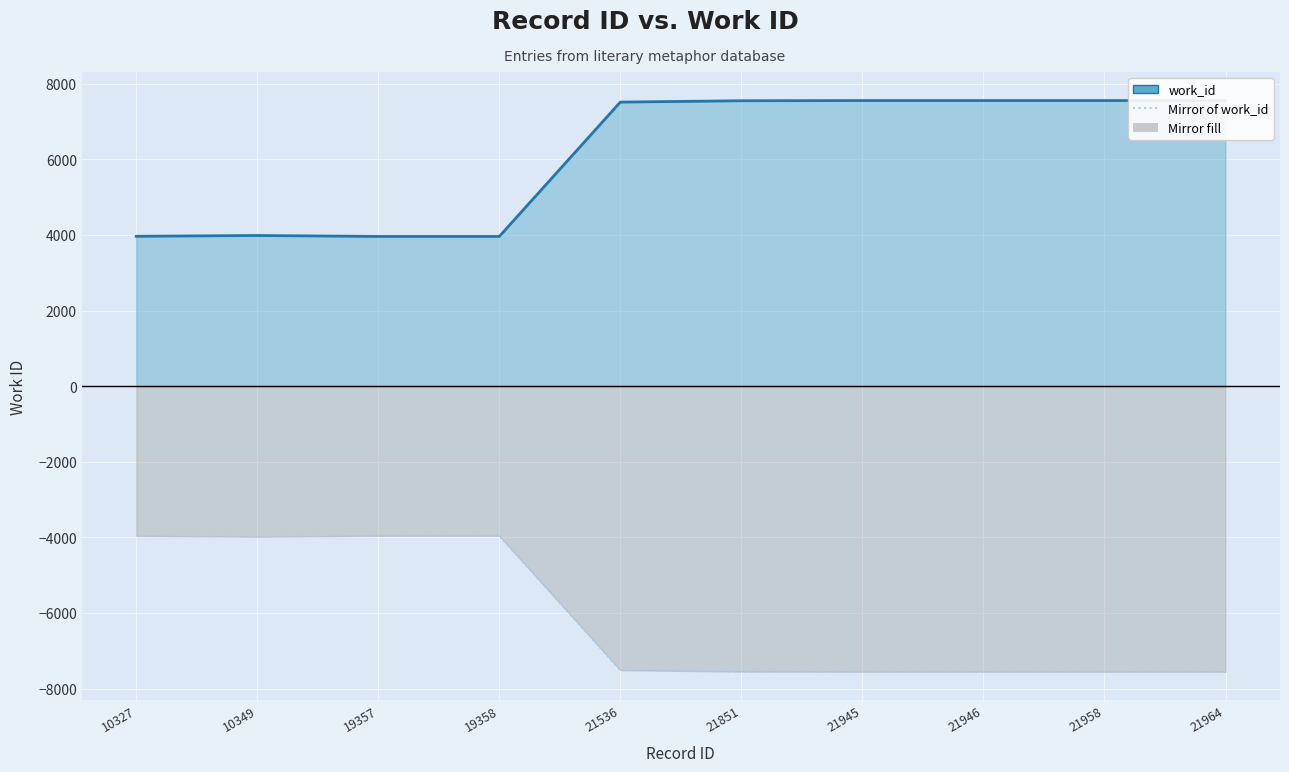

Count the number of categories in the chart.

10